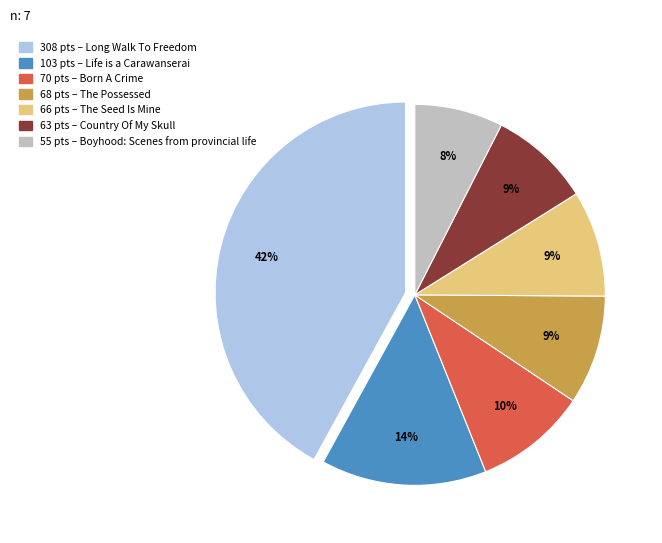

How many slices are in this pie chart?

7